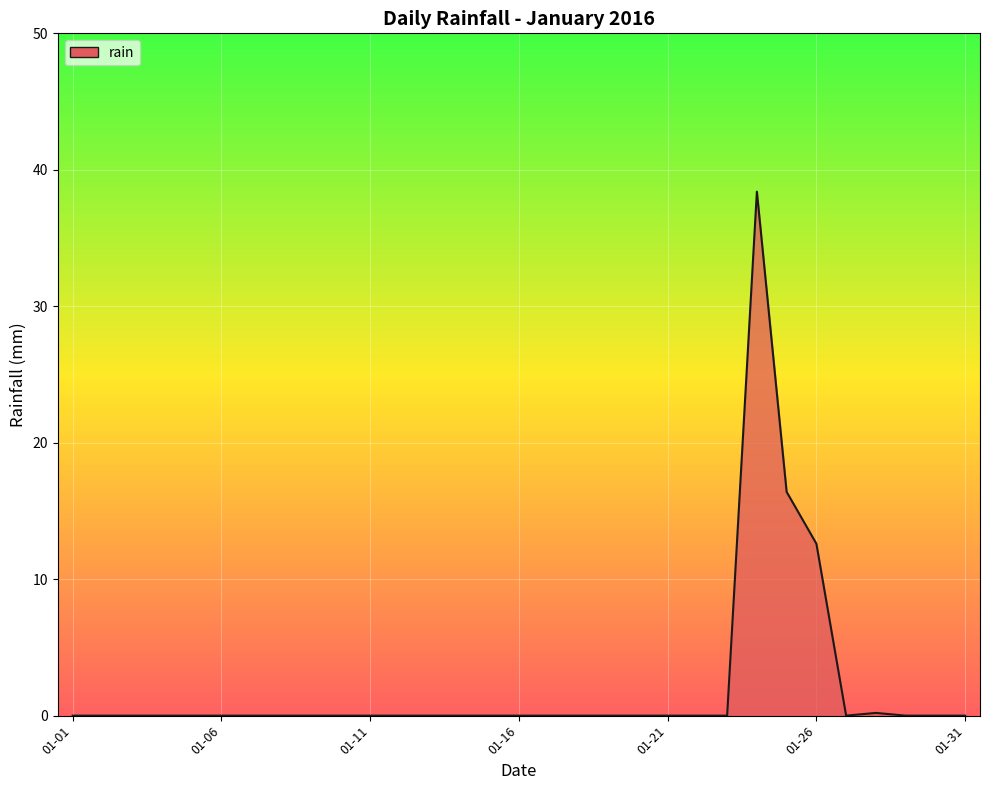

The chart shows a value of 3.4 at 01-26. True or false?

False